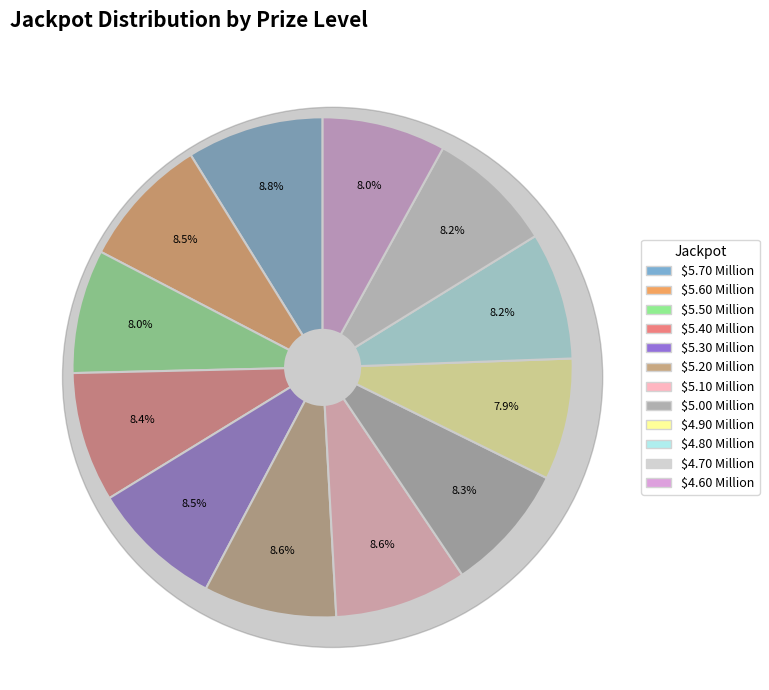

What is the largest slice in the pie chart?

$5.70 Million